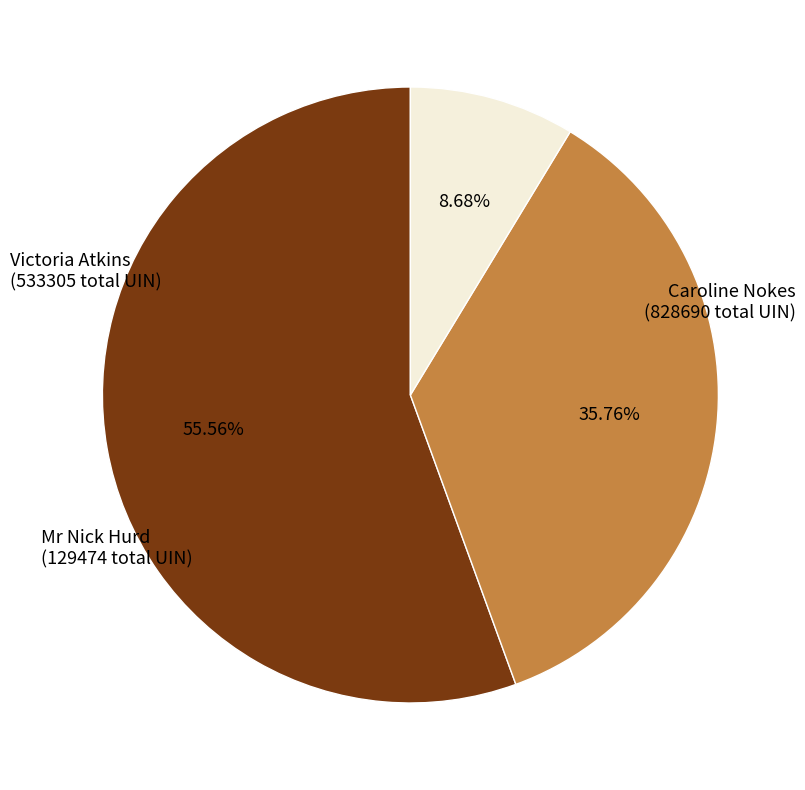

To the nearest percent, what is the average slice percentage?

33%